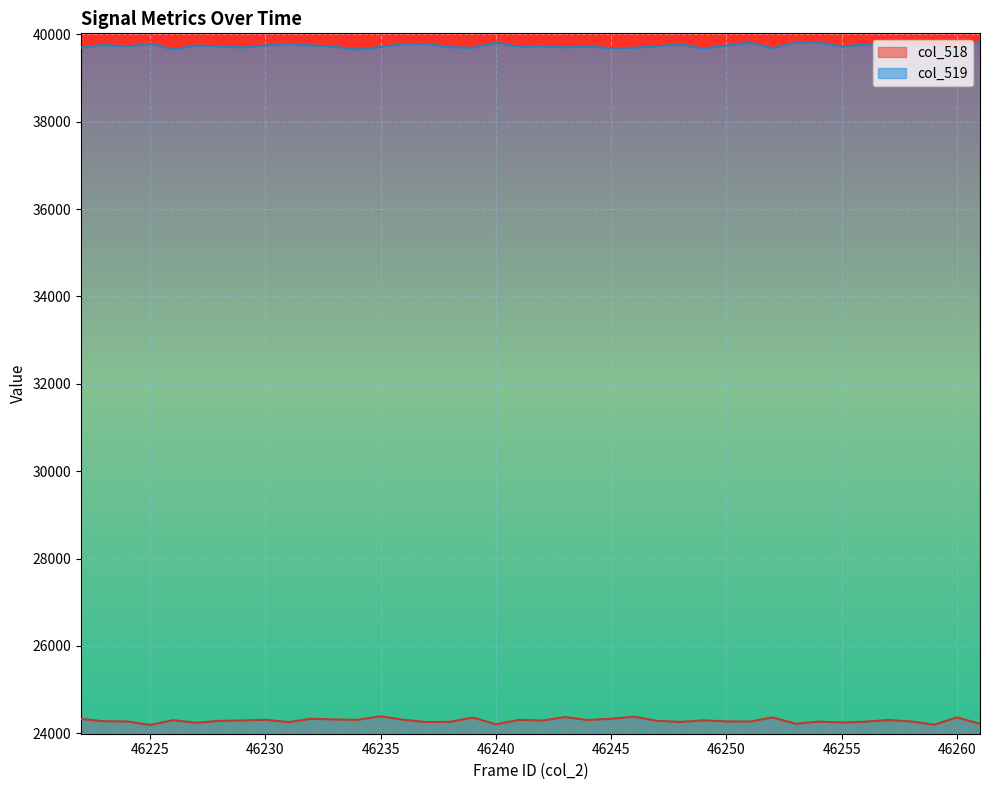

In col_518, how many points are lower than both neighbors (excluding endpoints)?

13